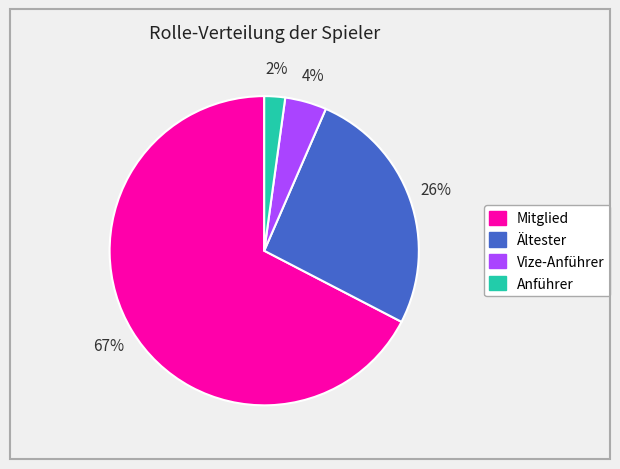

Is it true that Ältester is 26% of the pie?

True